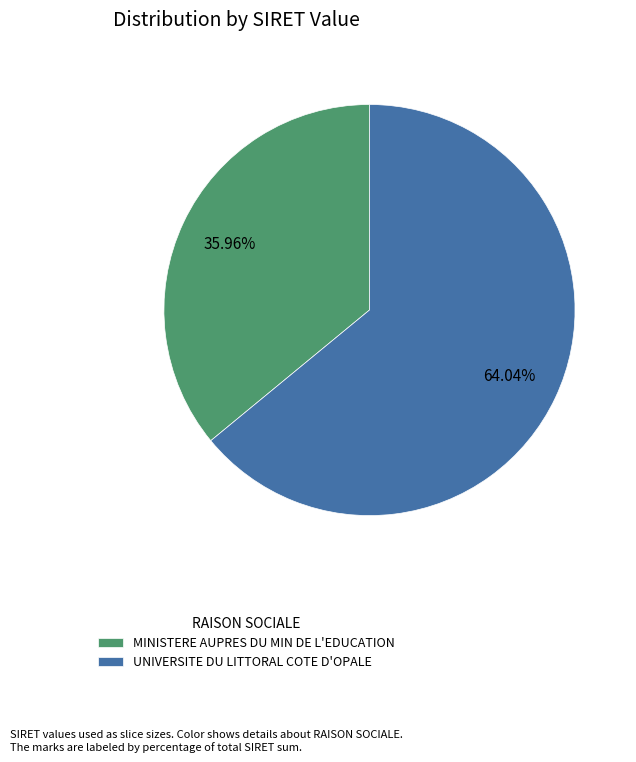

Which category has the smallest portion of the pie?

MINISTERE AUPRES DU MIN DE L'EDUCATION